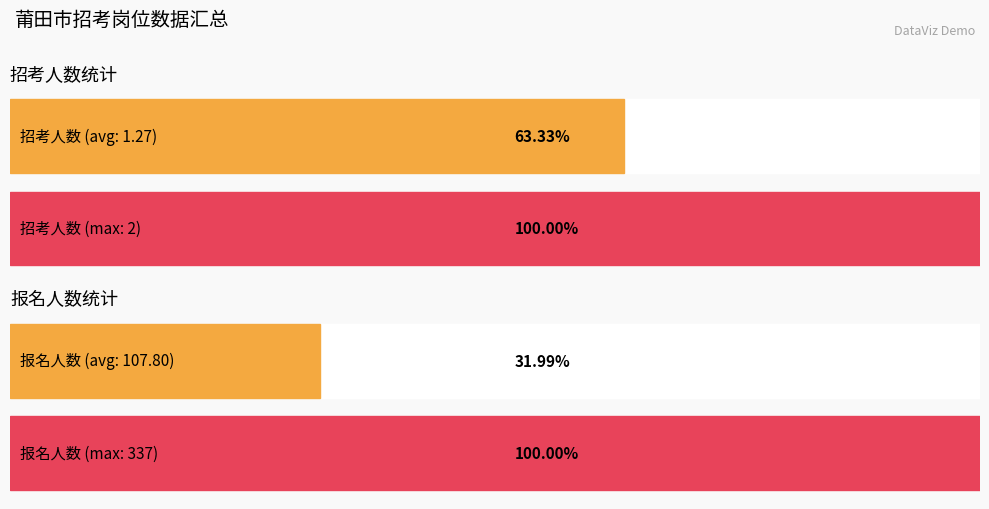

Rank the series by their average value, from lowest to highest.

招考人数, 报名人数